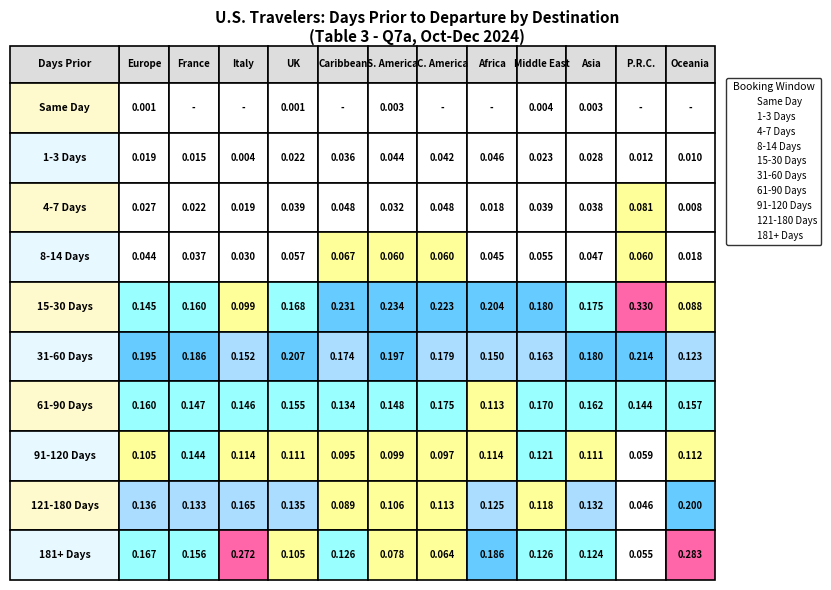

At how many categories does at least one series exceed 0?

12